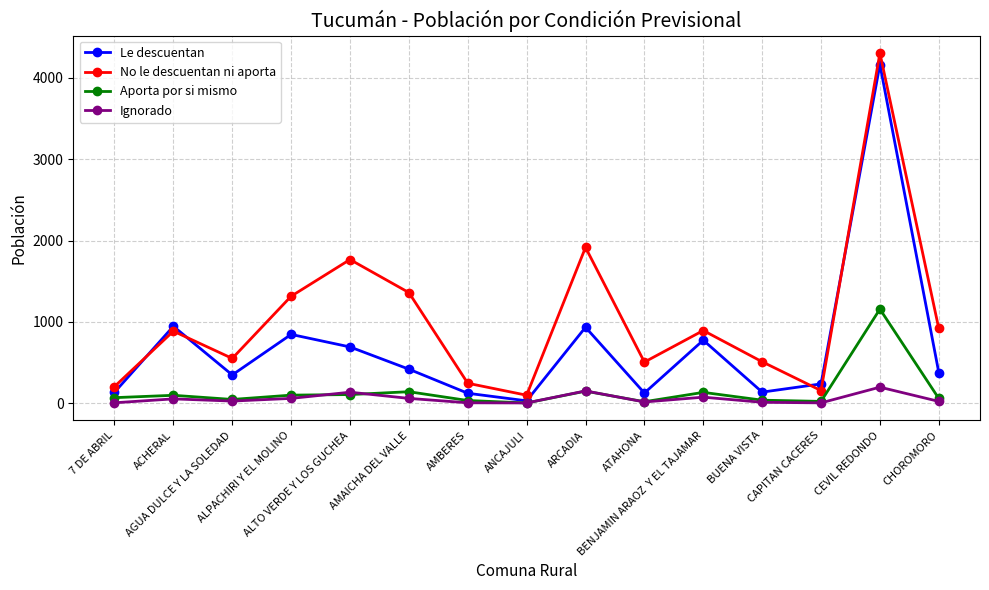

Is it true that No le descuentan ni aporta equals 2265 at ALPACHIRI Y EL MOLINO?

False